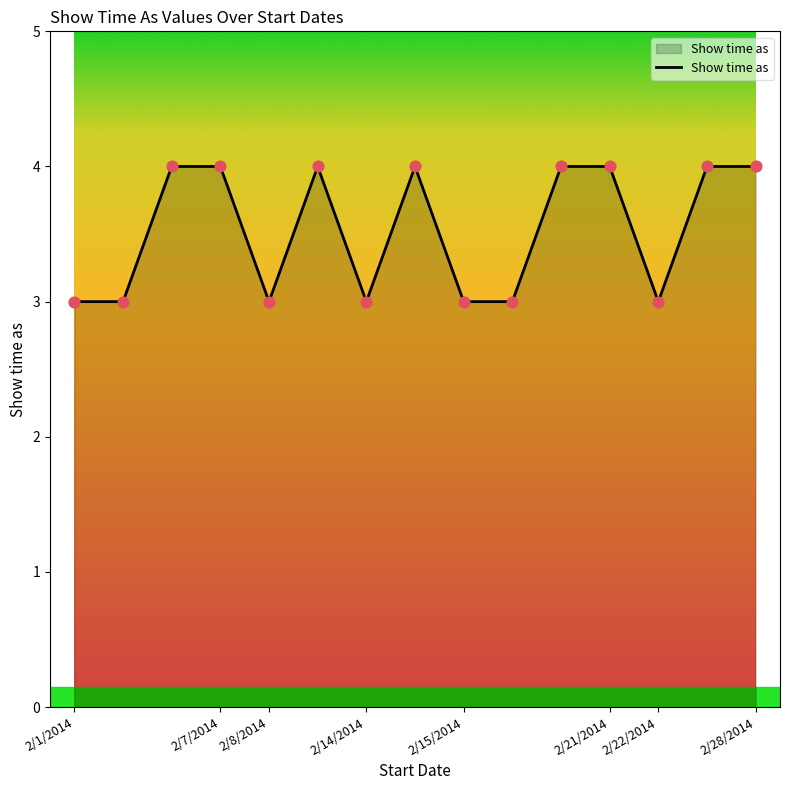

What is the maximum value shown in the chart?

4